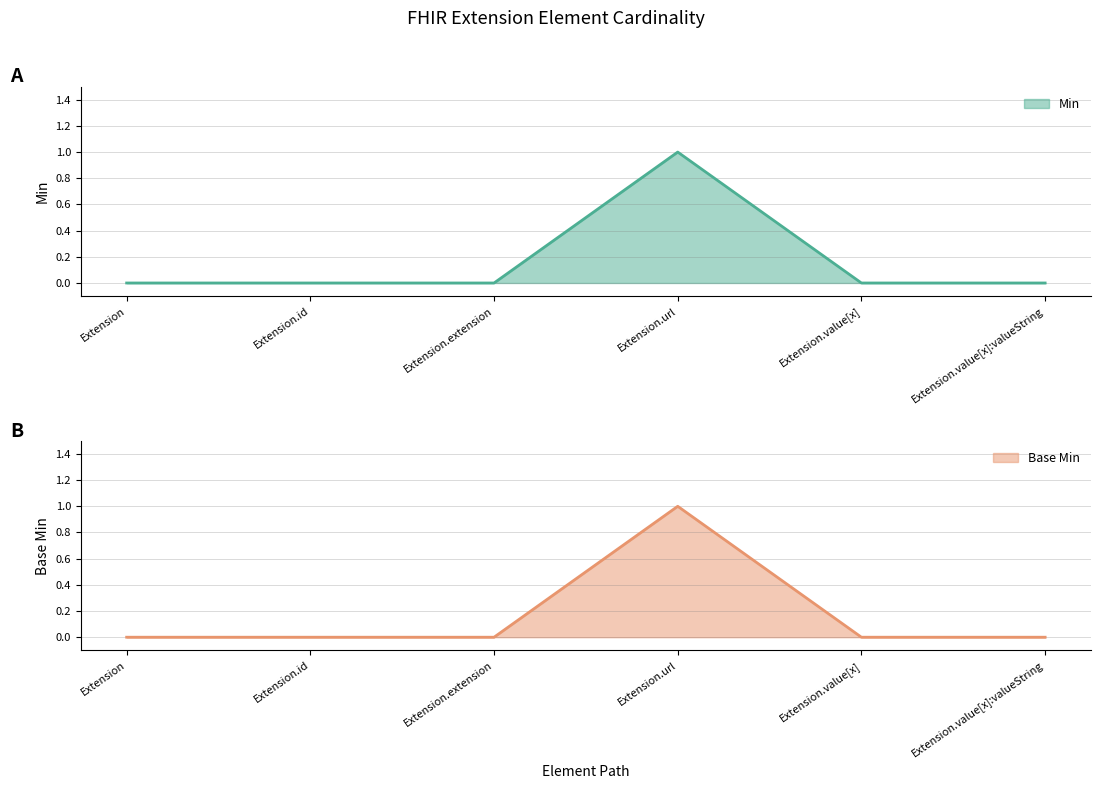

True or false: Base Min and Min cross at least once.

False